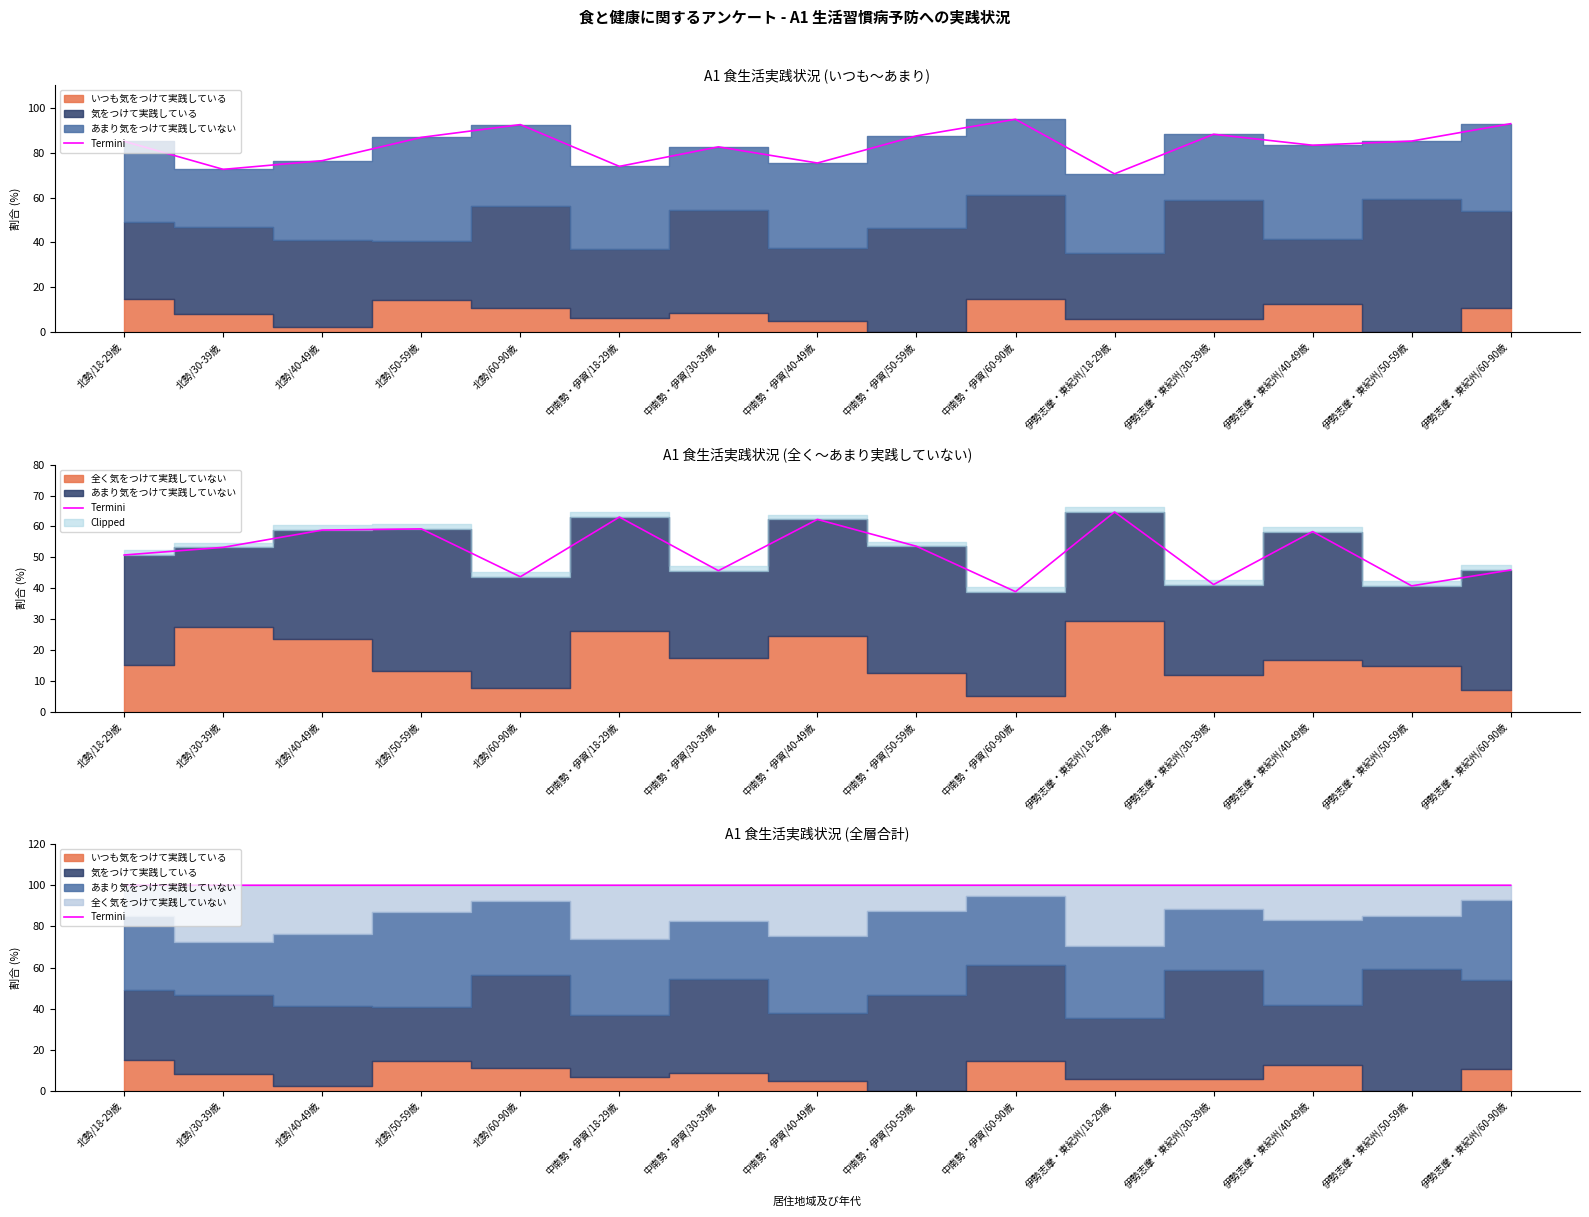

What is the sum of all values?

1500.0